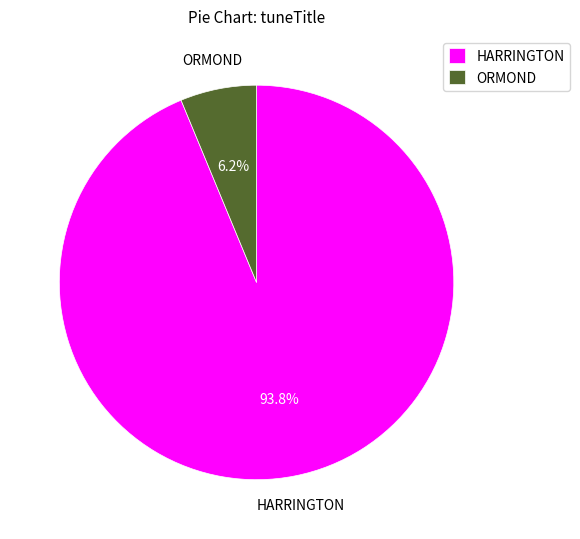

Count the number of slices in the pie.

2